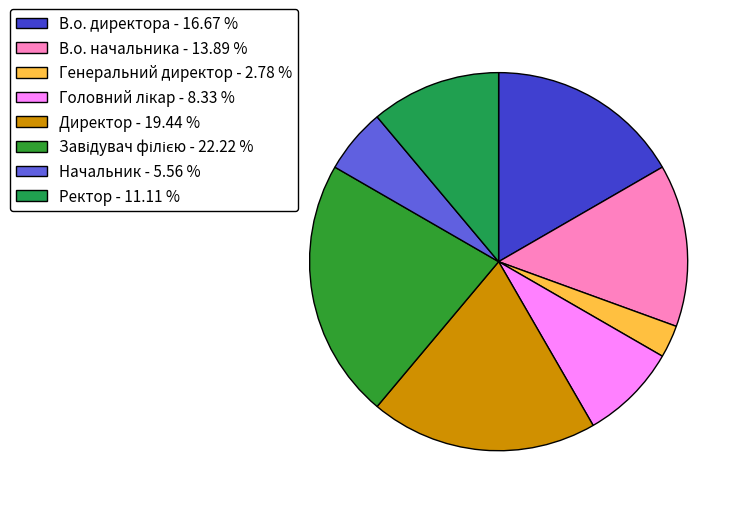

To the nearest percent, what is the difference between the Головний лікар and В.о. директора slice percentages?

8%